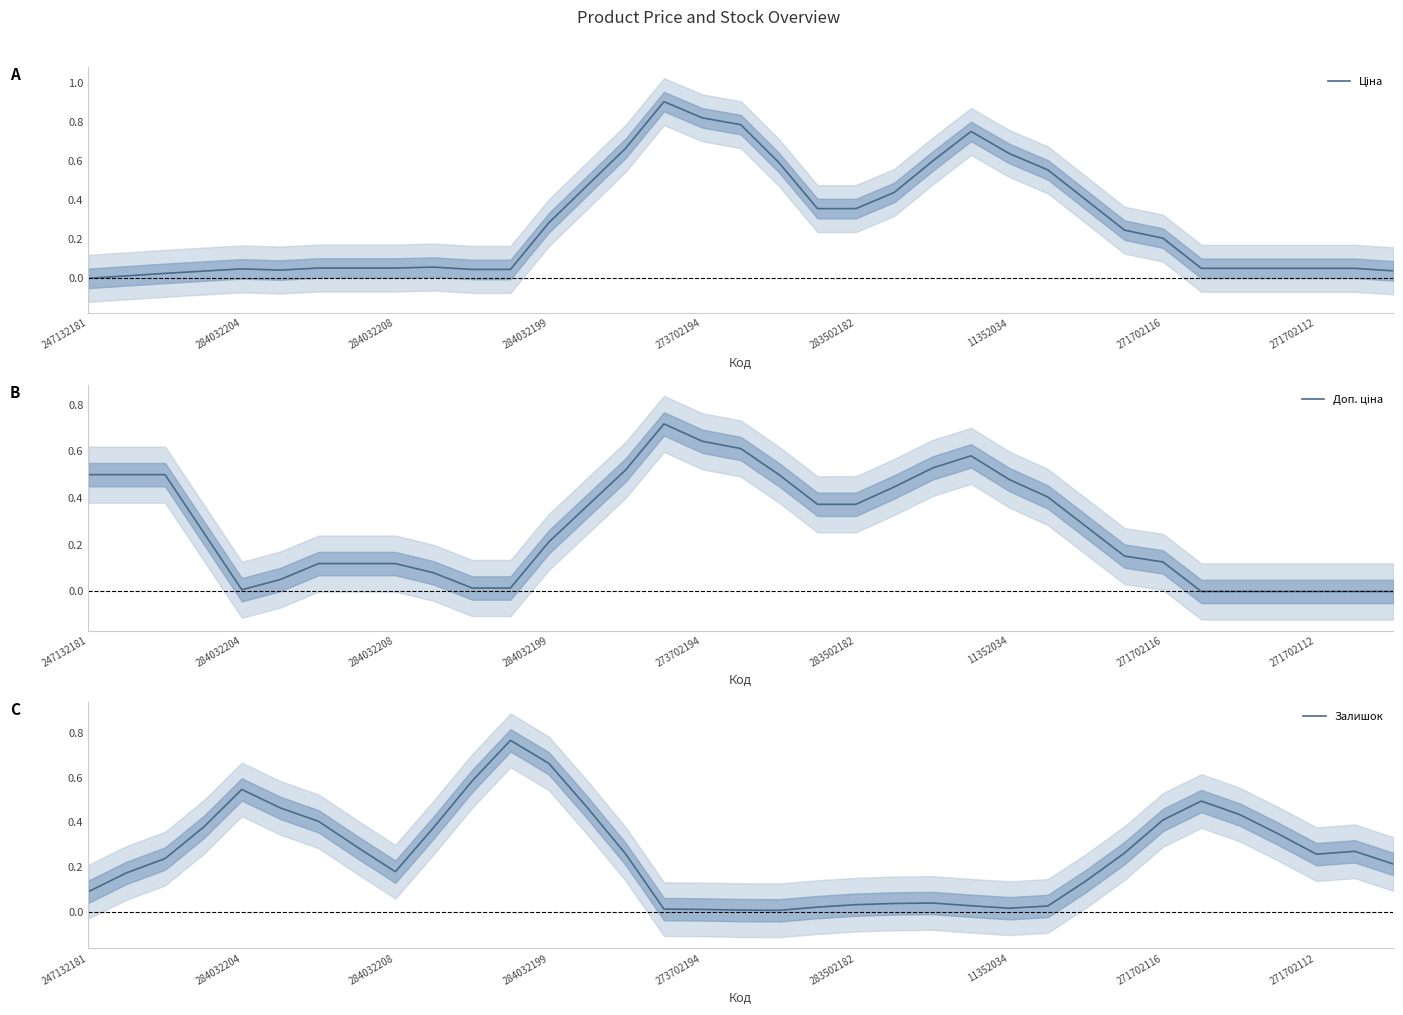

How many positive values does the Доп. ціна series have?

29